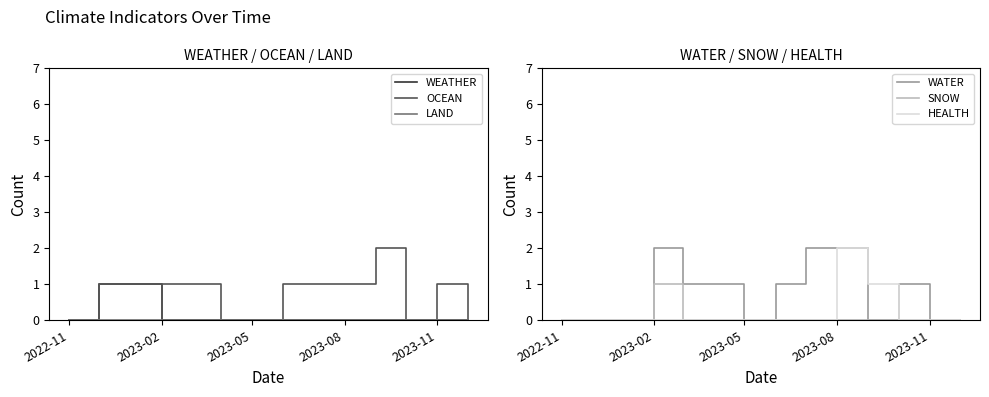

What is the sum of all WEATHER values?

1